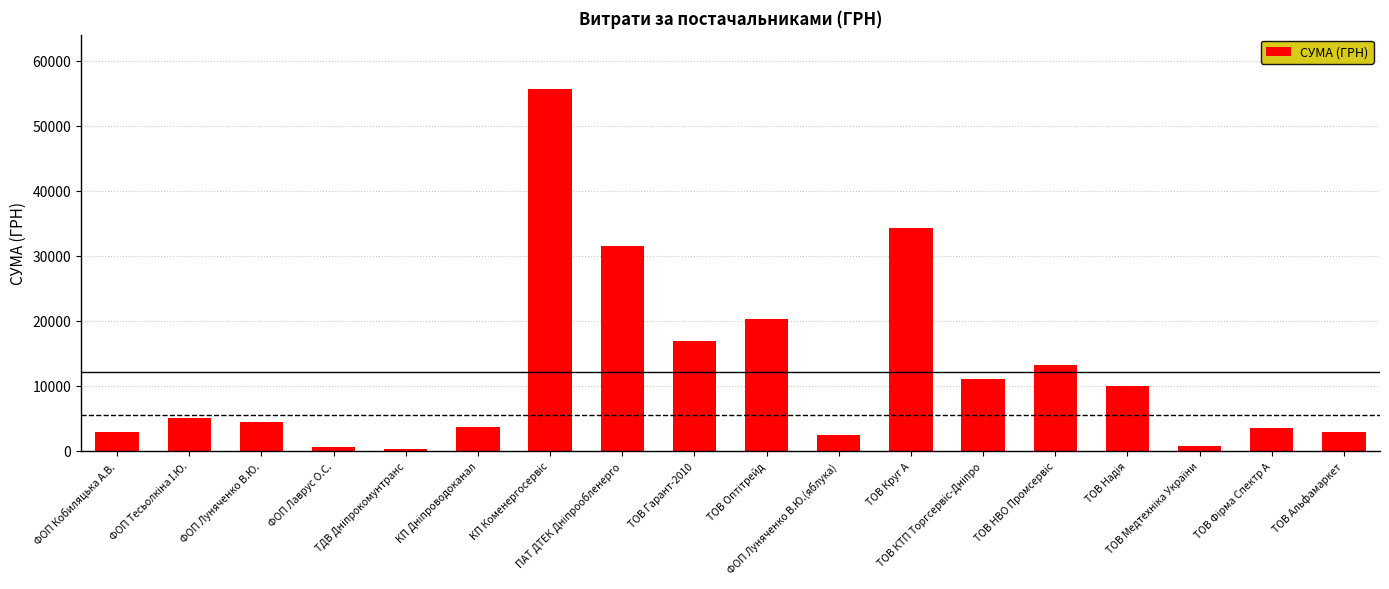

What is the difference between the maximum and minimum values?

55322.4